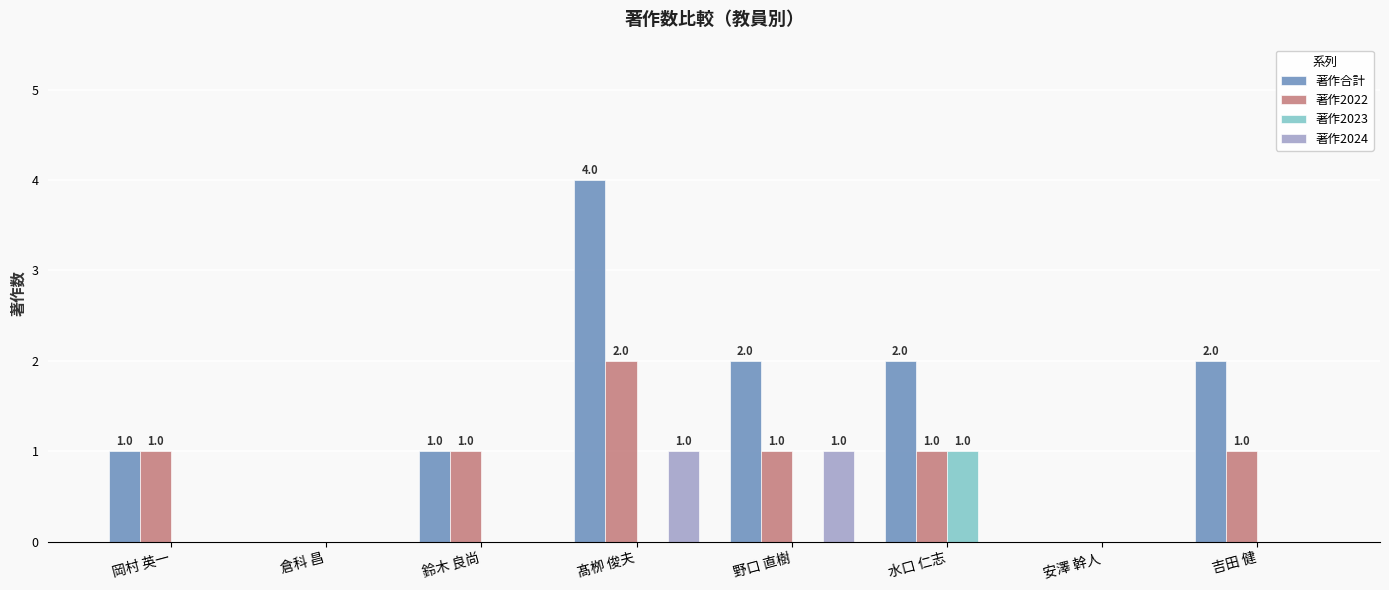

How many groups of bars are there?

8